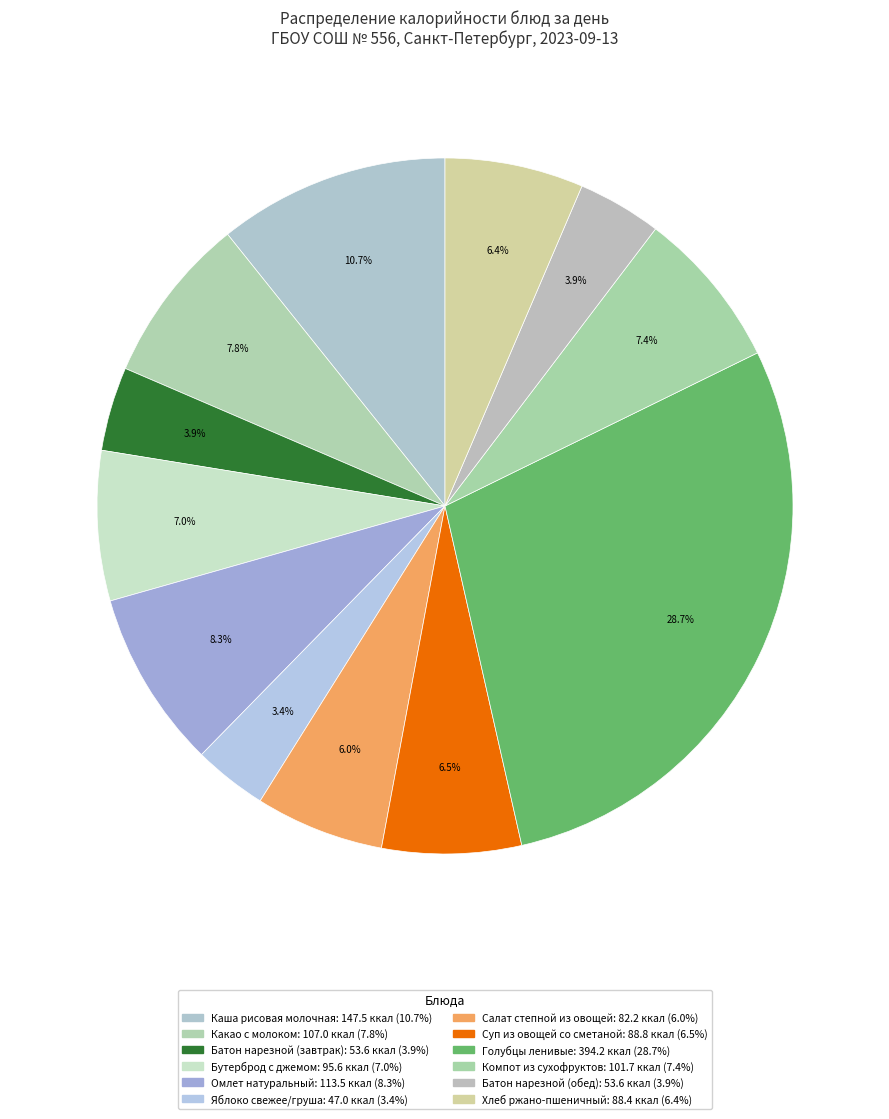

How many slices are in this pie chart?

12